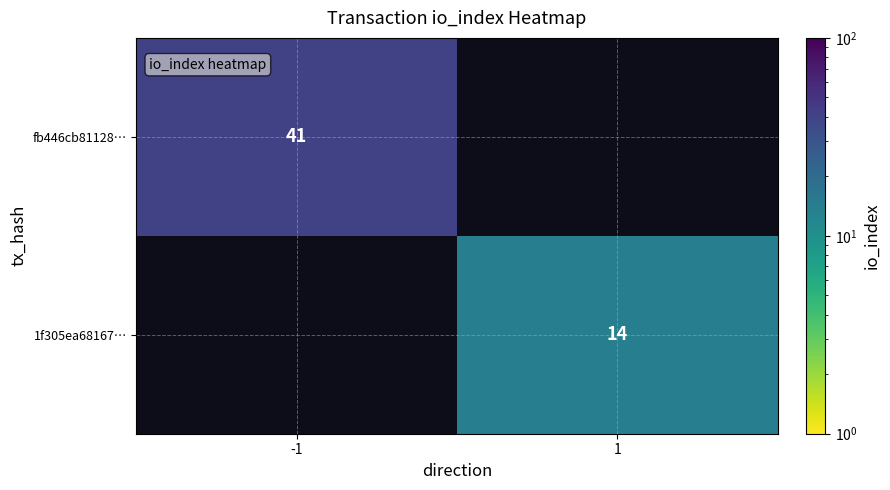

Is the value of fb446cb81128… at -1 greater than the value of 1f305ea68167… at 1?

Yes